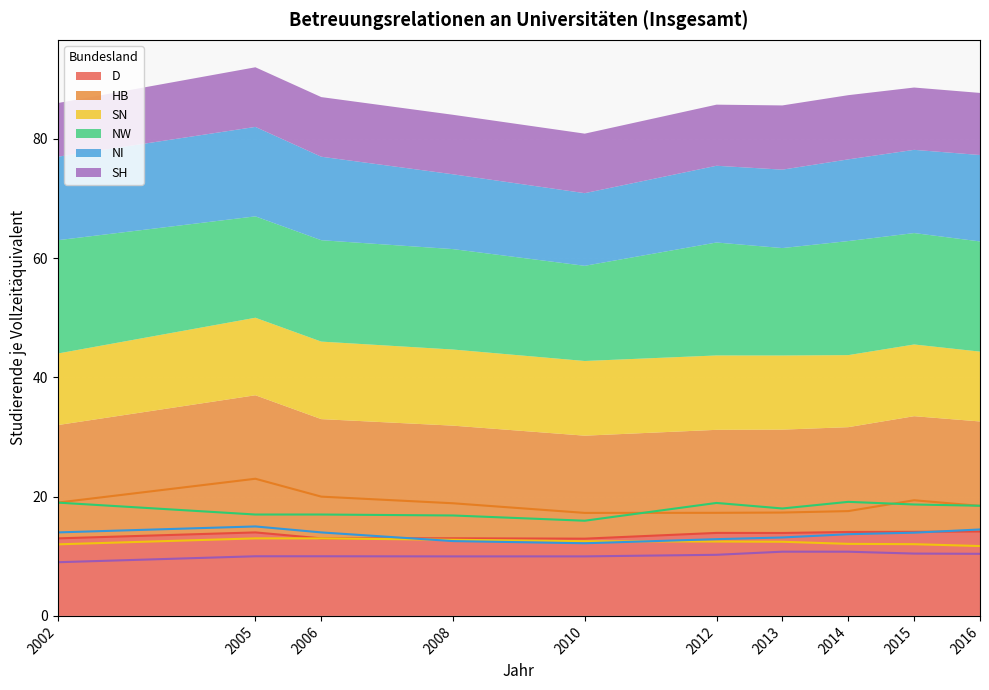

Which has a higher value, 2015 or 2006?

2015